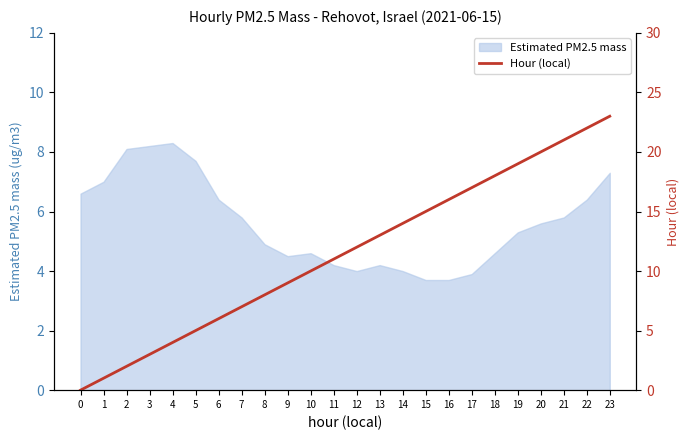

What is the maximum value shown in the chart?

23